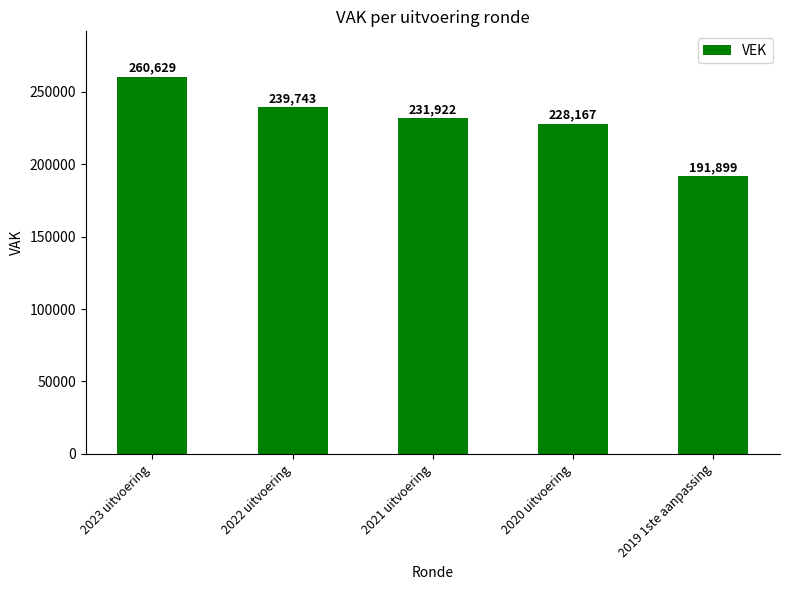

What is the sum of all values?

1152360